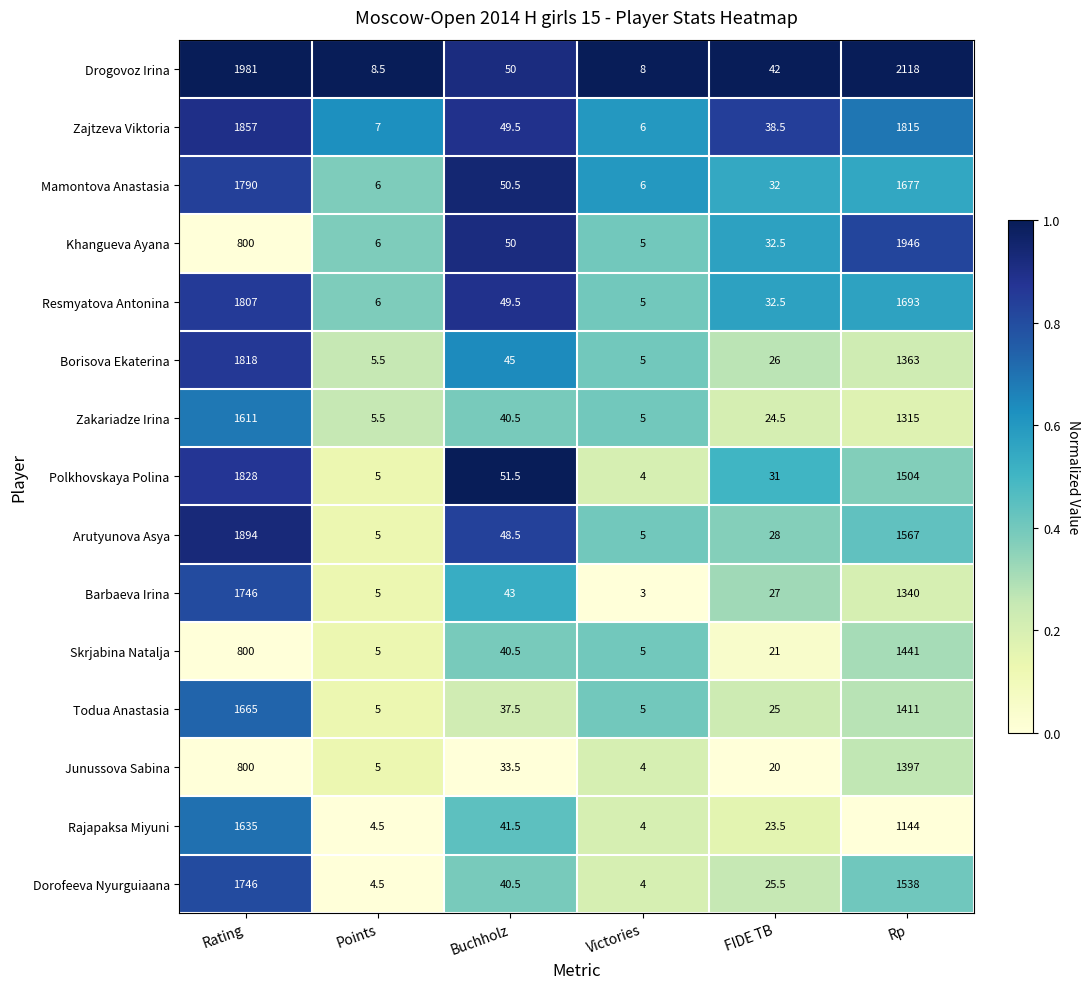

What is the sum of all Resmyatova Antonina values?

3593.0